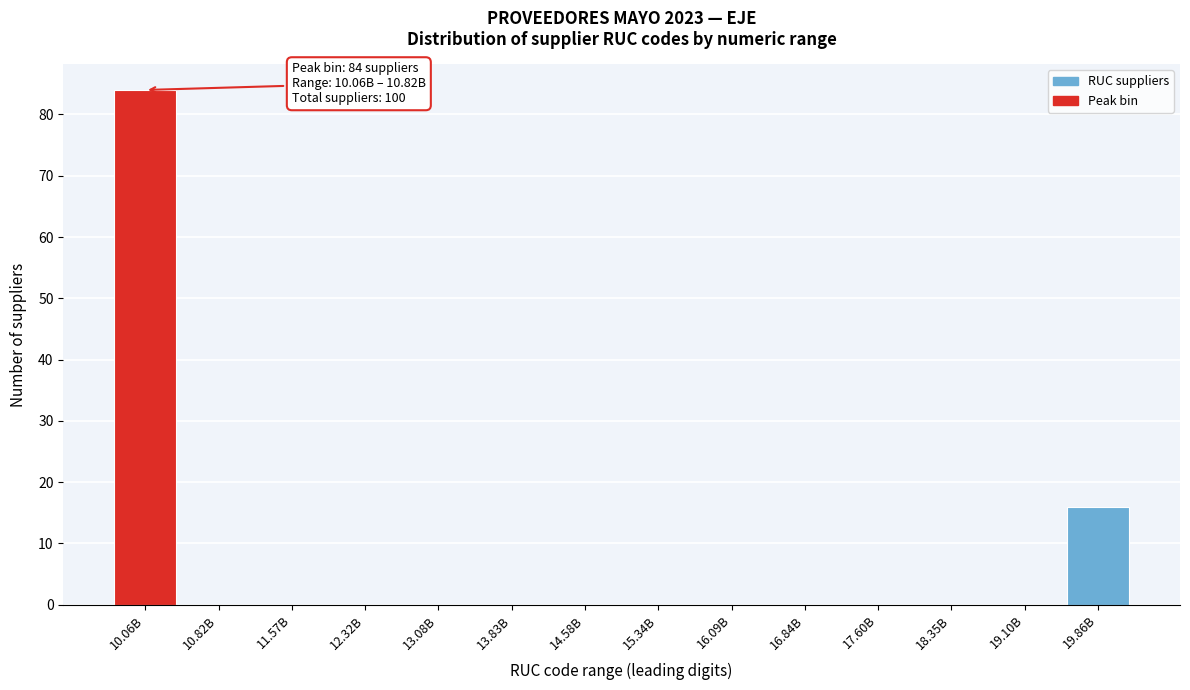

Reading right to left, what are all the values shown in this chart?

19.86B=16	19.10B=0	18.35B=0	17.60B=0	16.84B=0	16.09B=0	15.34B=0	14.58B=0	13.83B=0	13.08B=0	12.32B=0	11.57B=0	10.82B=0	10.06B=84